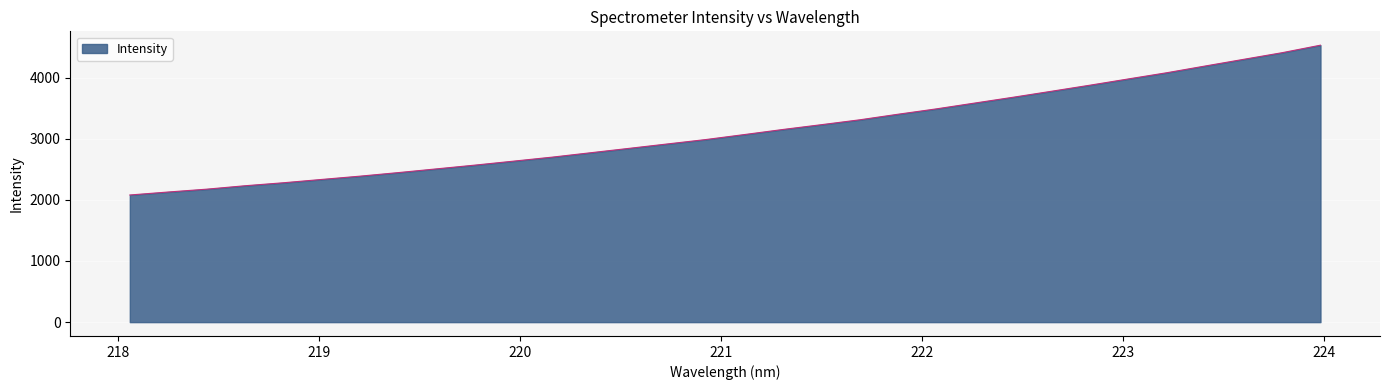

What is the smallest value displayed?

2079.9